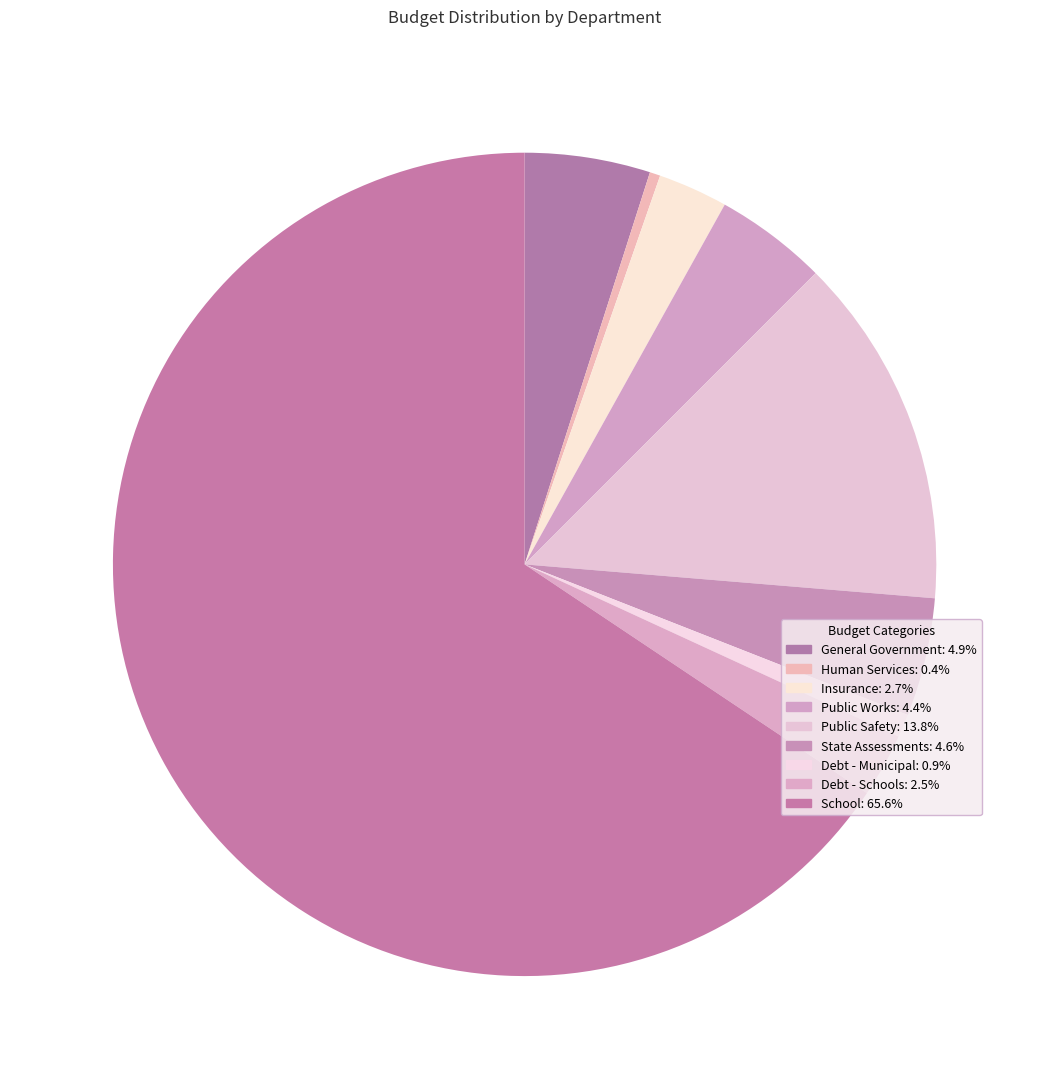

Rank the categories by value from highest to lowest.

School, Public Safety, General Government, State Assessments, Public Works, Insurance, Debt - Schools, Debt - Municipal, Human Services